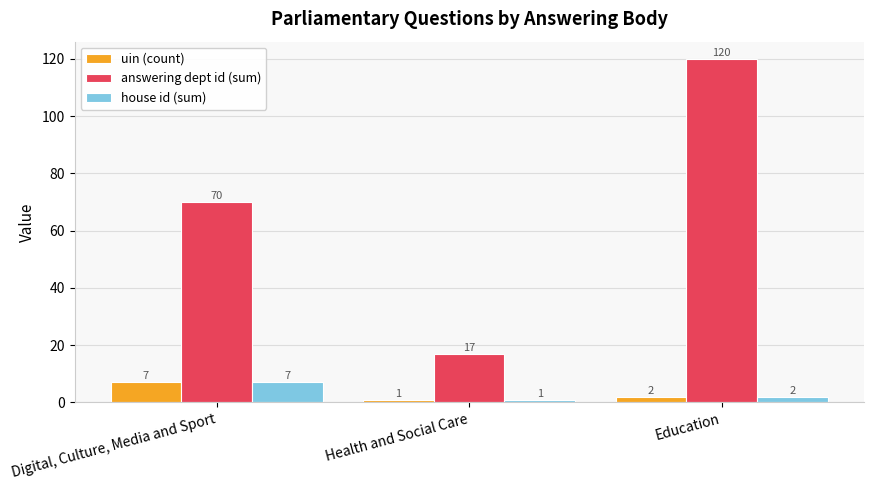

At which category is the sum across all series the highest?

Education